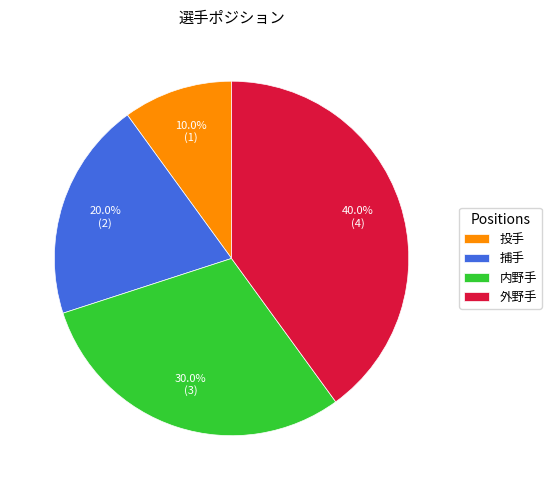

What percentage is the 内野手 slice, to the nearest percent?

30%